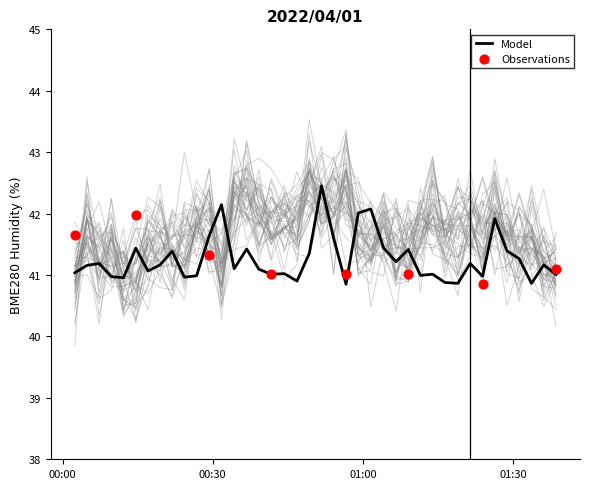

What is the minimum value for Model?

40.9